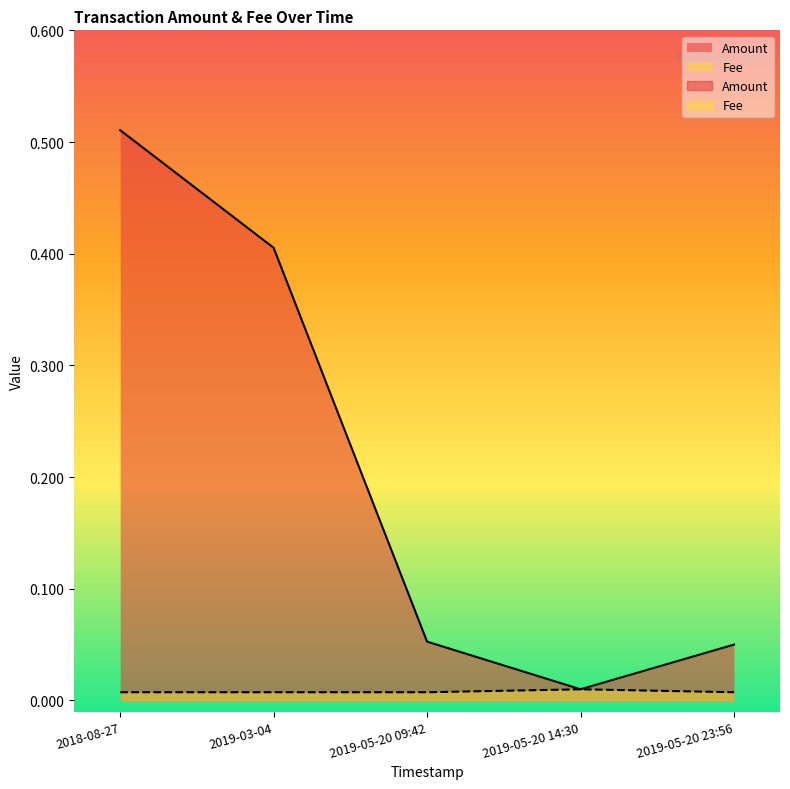

What is the total value across all series at 2018-08-27?

0.5